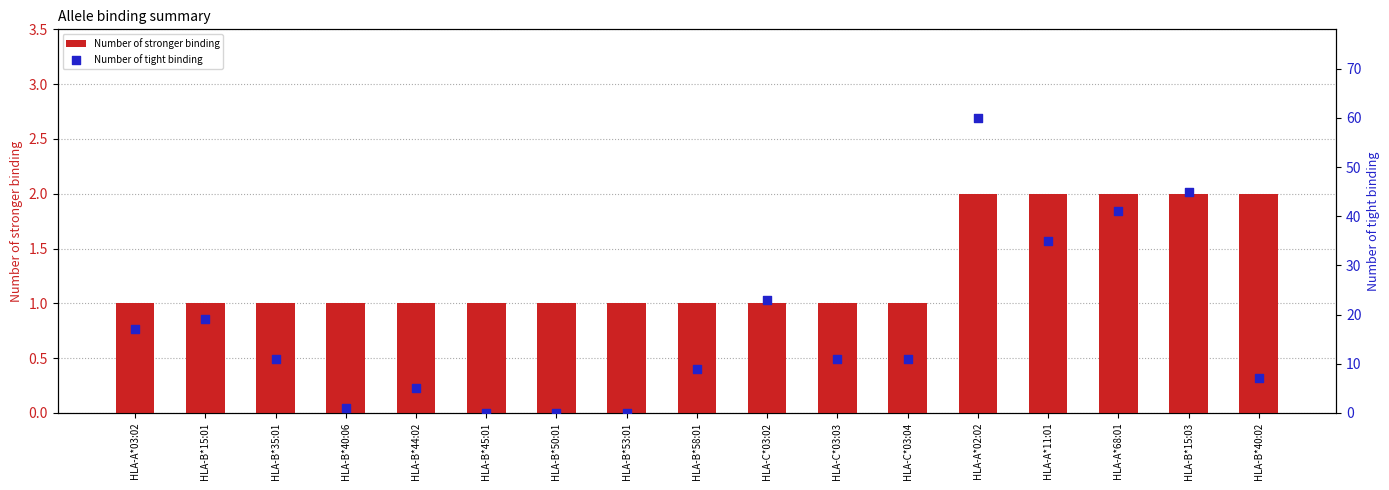

What is the sum of all Number of stronger binding values?

22